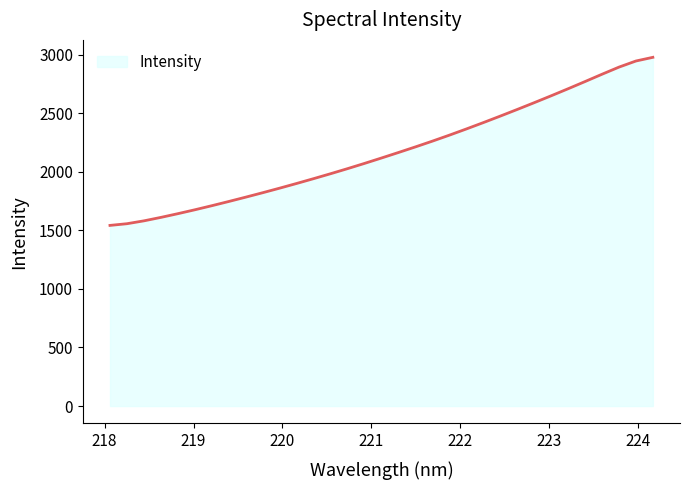

What is the maximum value shown in the chart?

2976.8